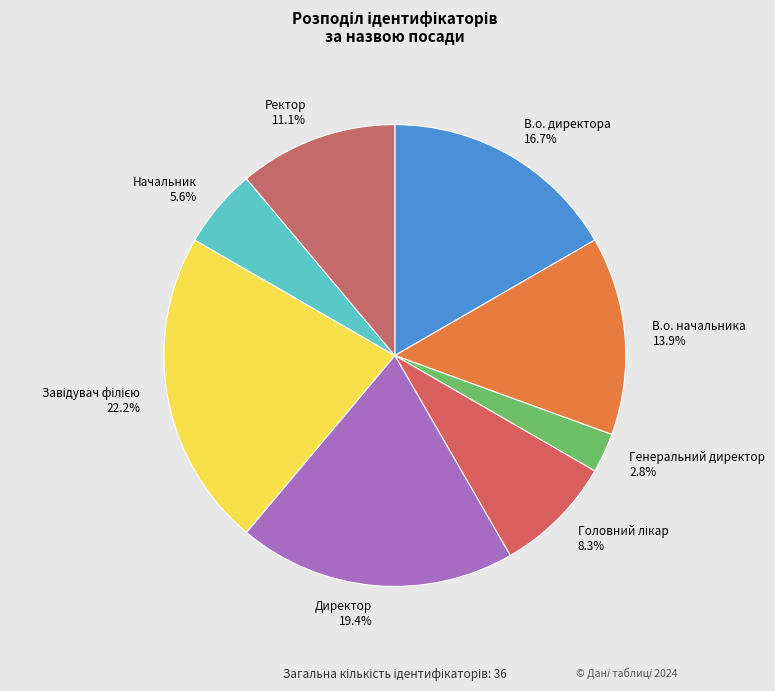

Which slice is the smallest?

Генеральний директор